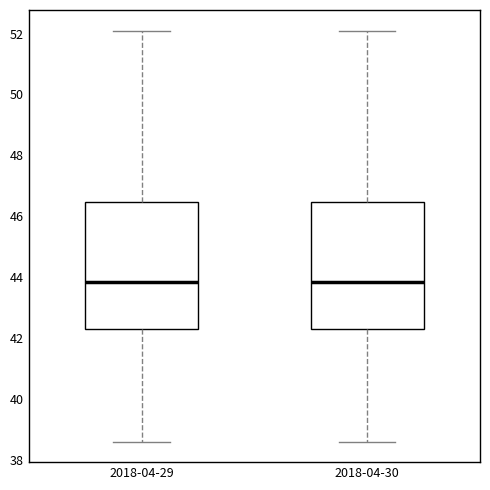

Reading left to right, read every box against the y-axis: the position of its median line, the range the box covers, and the ends of its whiskers. The values are not printed on the chart, so give them approximately, as read against the axis.

2018-04-29: median 43.8, box 42.4 to 46.4, whiskers 38.6 to 52.2
2018-04-30: median 43.8, box 42.4 to 46.4, whiskers 38.6 to 52.2